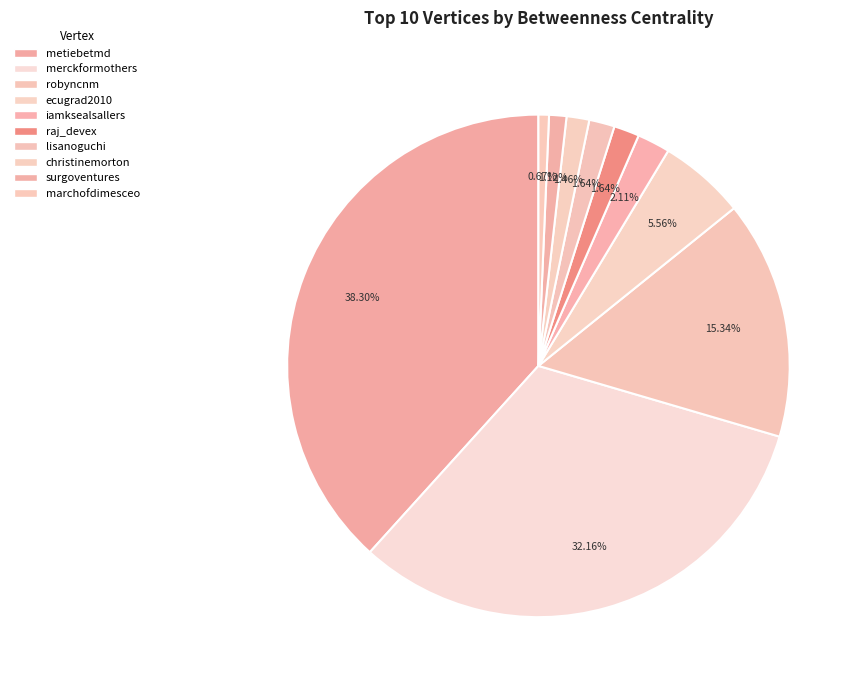

How many segments does this pie chart have?

10